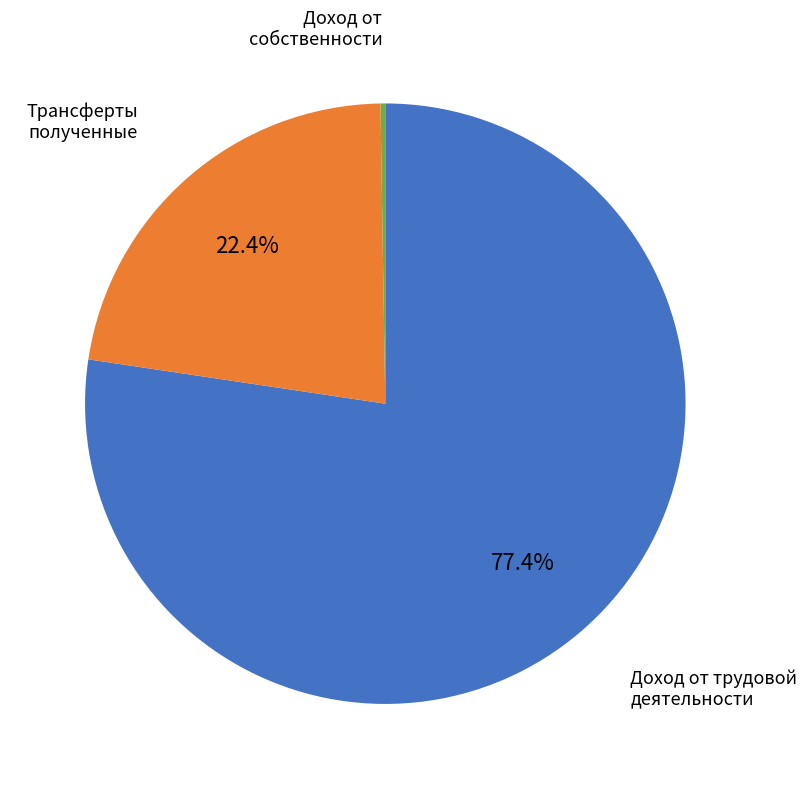

Does any single category account for the majority?

Yes